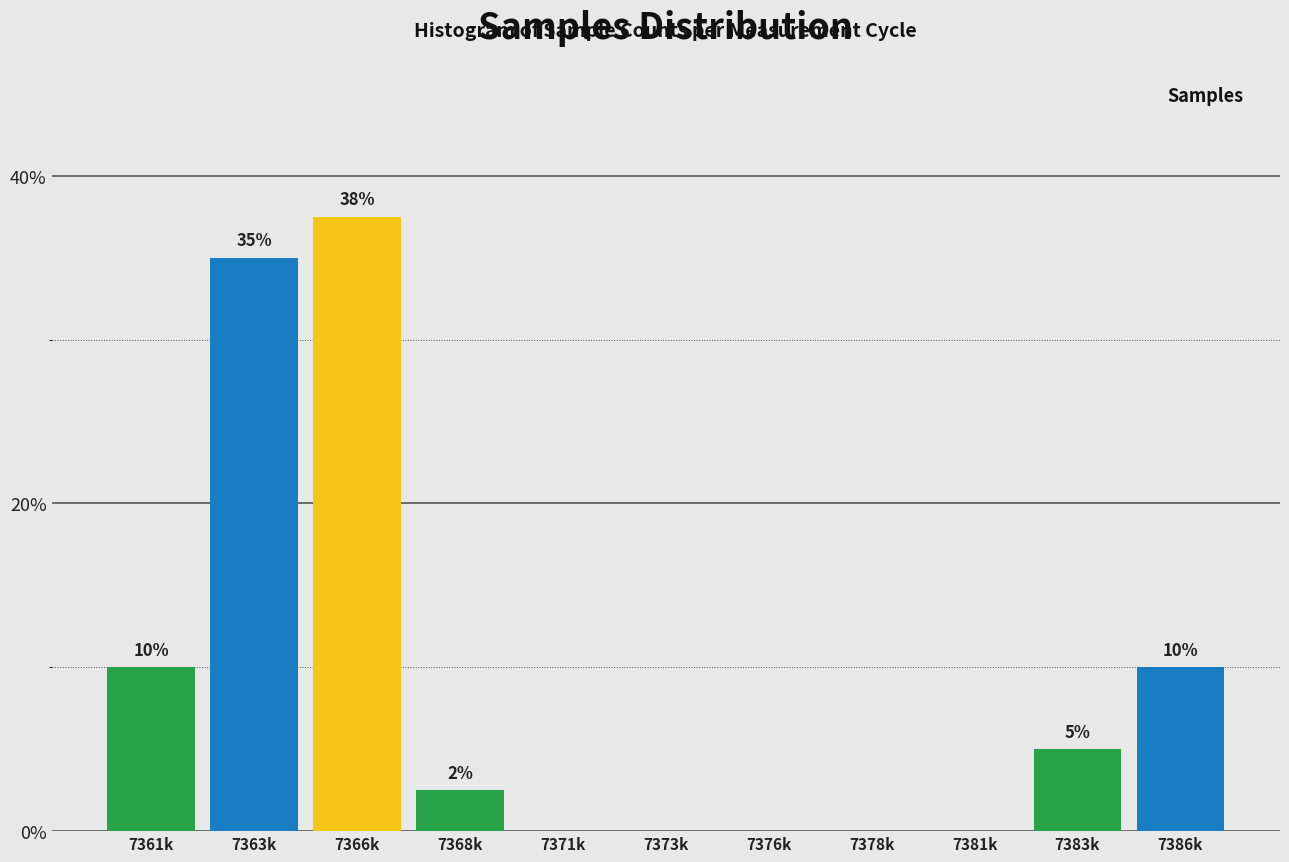

Which label corresponds to the largest value in the chart?

7366k